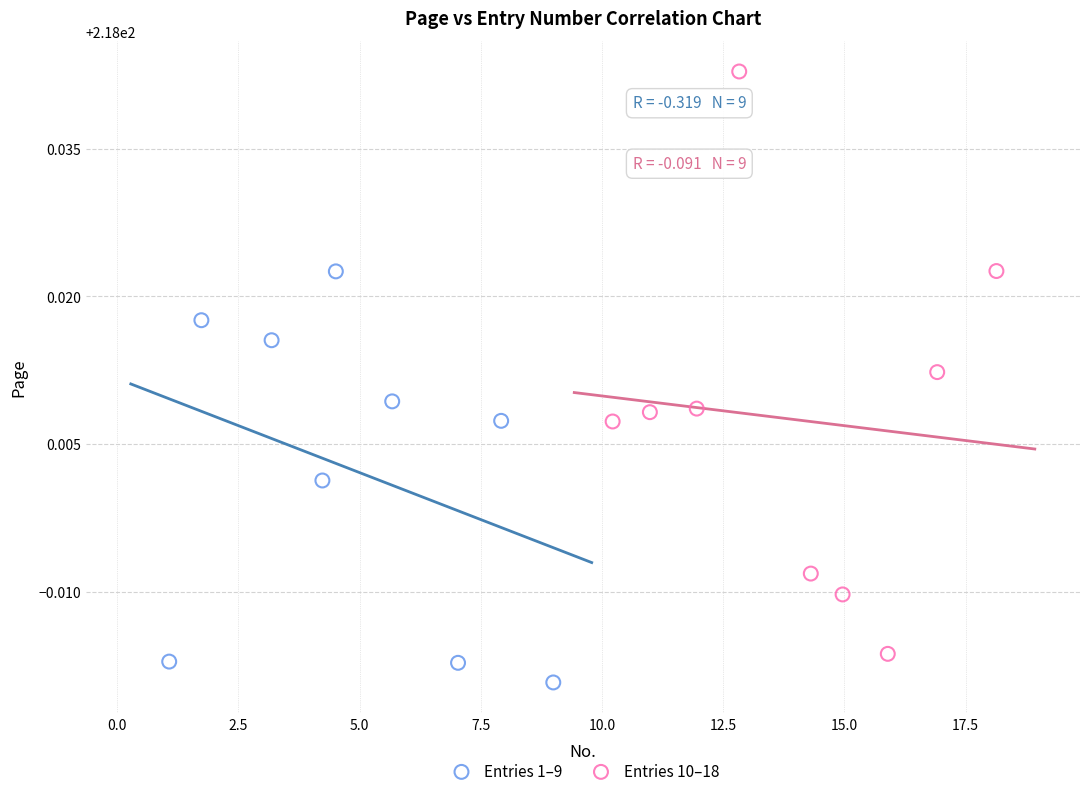

Which series contains the lowest Y value?

Entries 1–9